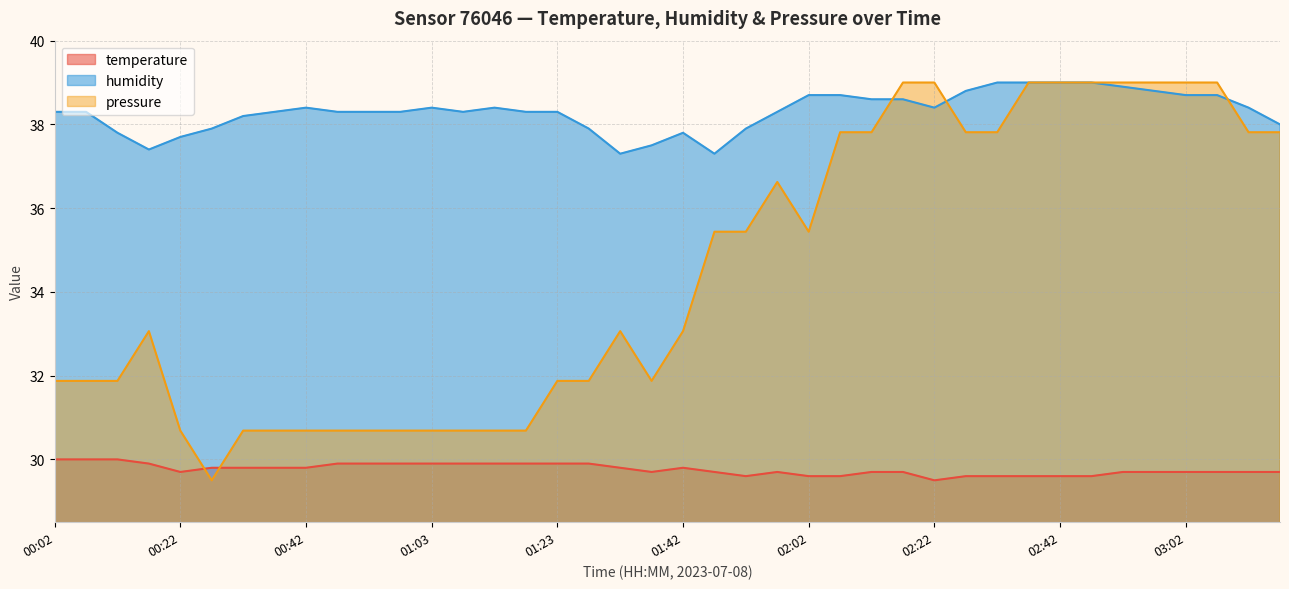

Which category has the highest value across all series?

02:32